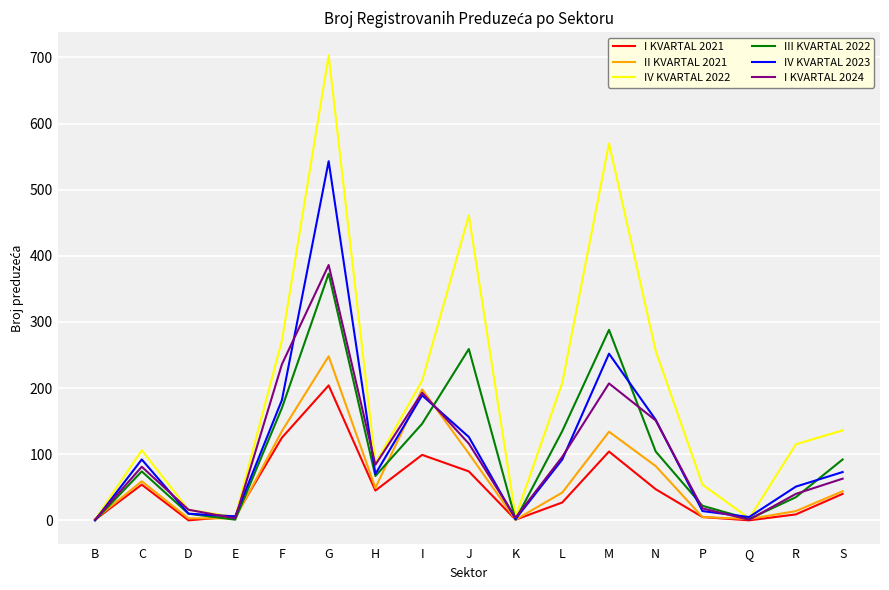

Is it true that IV KVARTAL 2023 equals 10 at D?

True